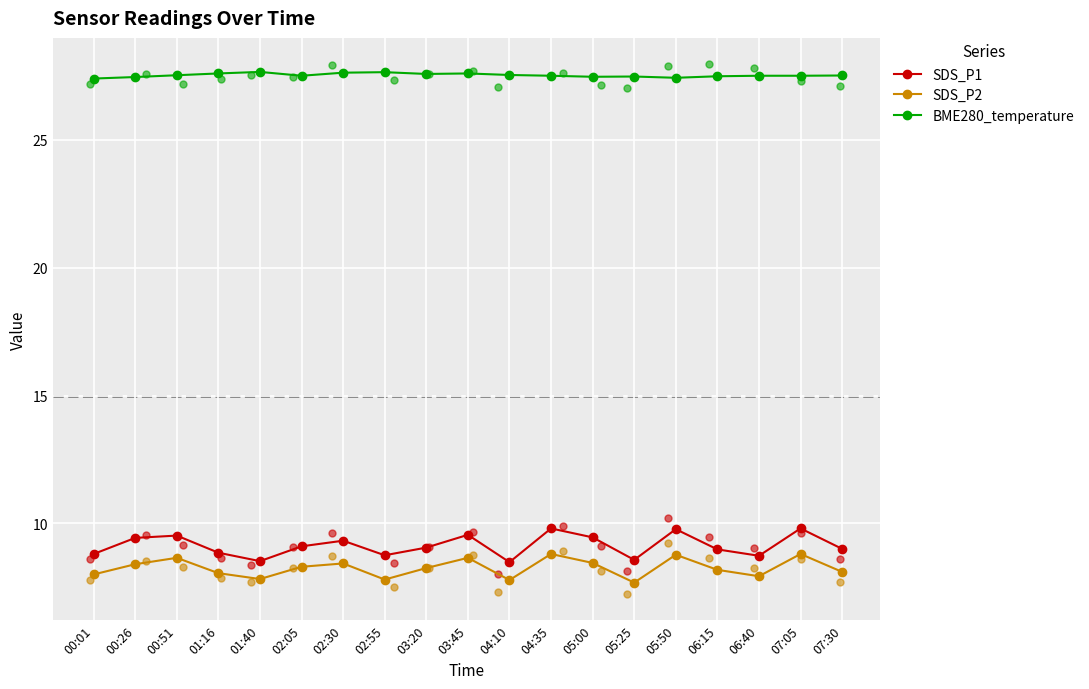

Which series has the largest total across all categories?

BME280_temperature